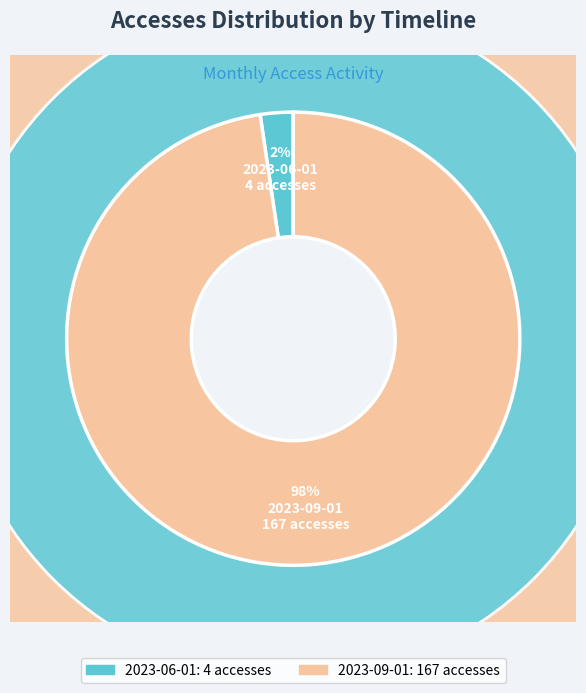

To the nearest percent, what is the combined percentage of 2023-06-01 and 2023-07-01?

2%